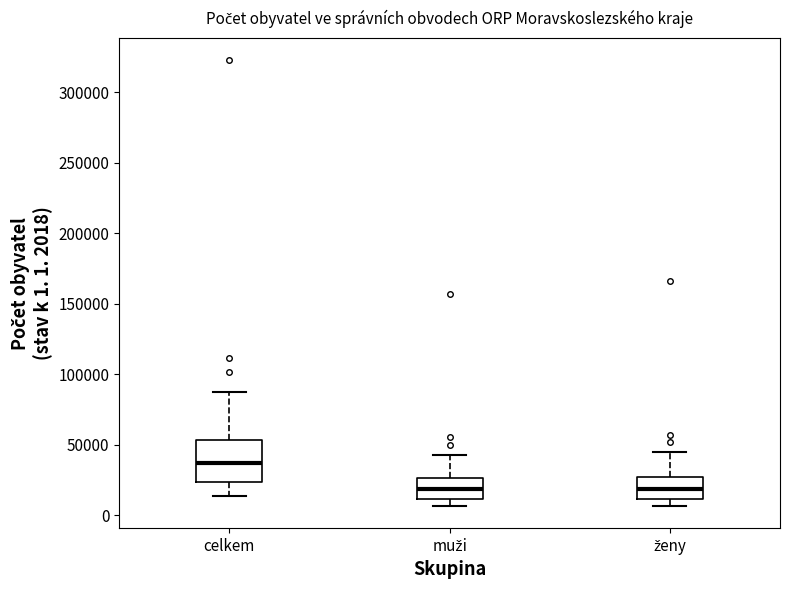

Reading left to right, transcribe this box plot: for each box, give where its median line is, the range the box spans, and where its two whiskers end, as read against the y-axis. The values are not printed on the chart, so give them approximately, as read against the axis.

celkem: median 35000, box 25000 to 55000, whiskers 15000 to 90000
muži: median 20000, box 10000 to 25000, whiskers 5000 to 45000
ženy: median 20000, box 10000 to 25000, whiskers 5000 to 45000